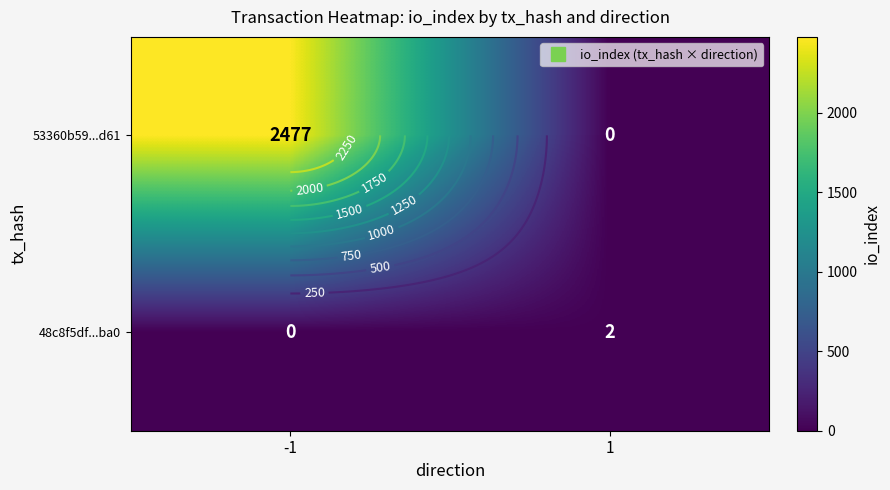

Between -1 and 1, which series saw the biggest shift?

53360b59...d61